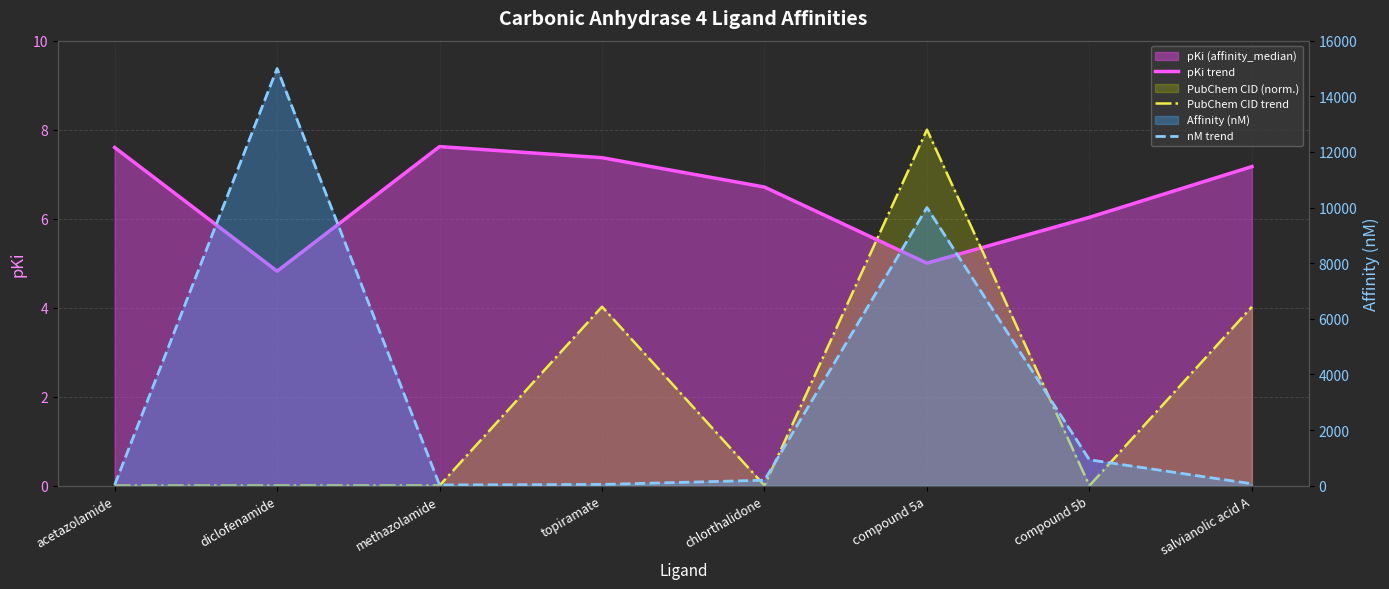

What is the total value across all series at salvianolic acid A?

78.1